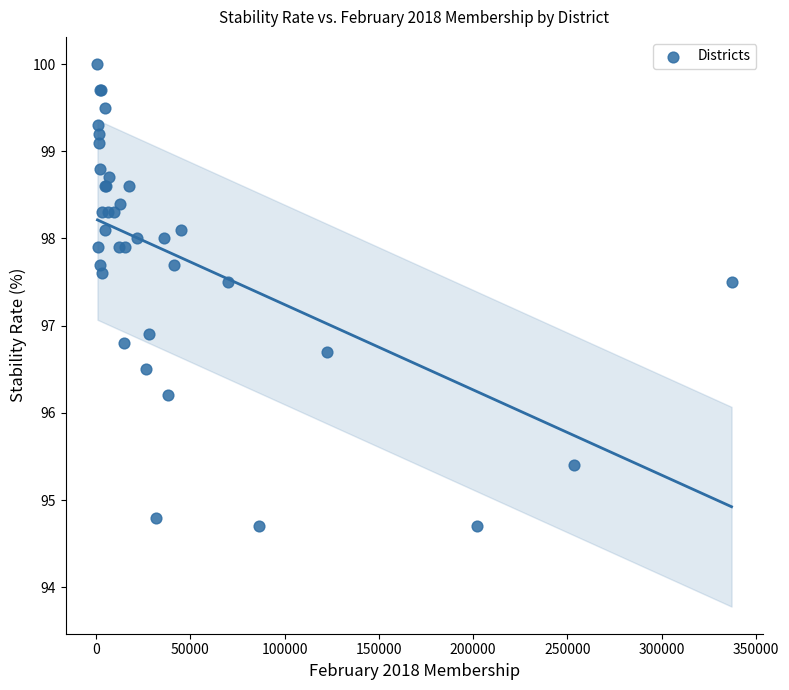

What Y value in the scatter plot is closest to 97?

96.9